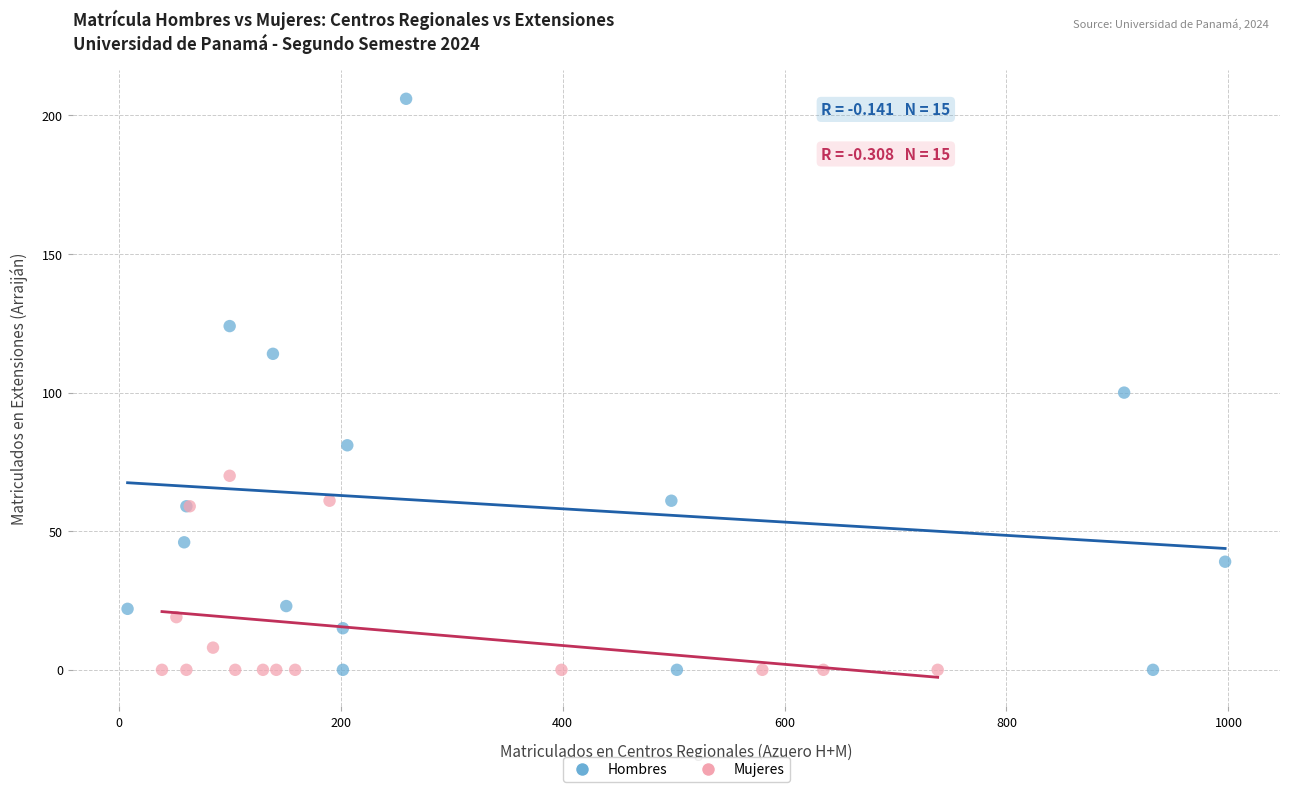

Which series contains the highest Y value?

Hombres